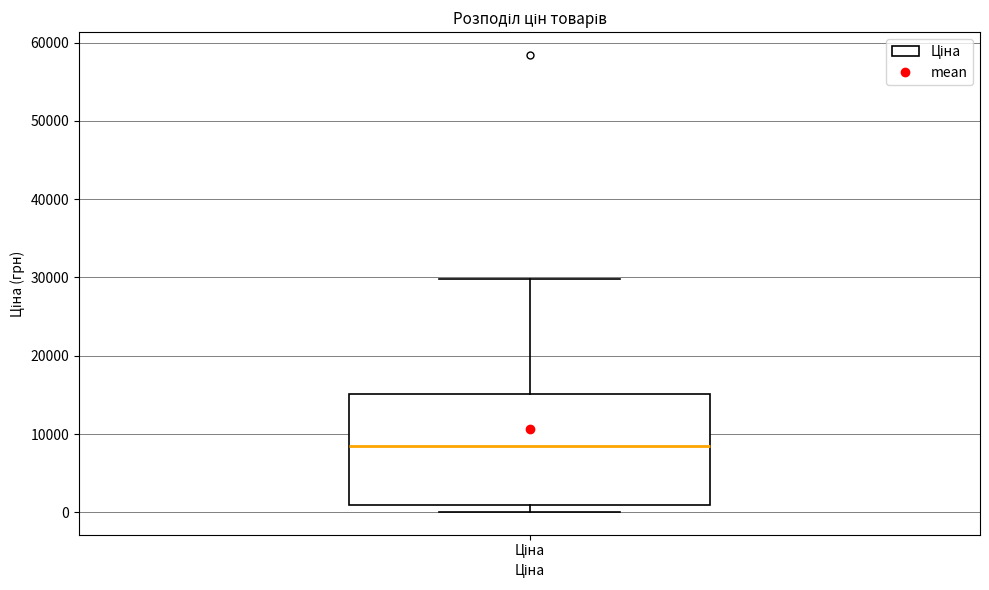

Where does the upper whisker of the box for Ціна end on the y-axis? The values are not printed on the chart, so give them approximately, as read against the axis.

30000